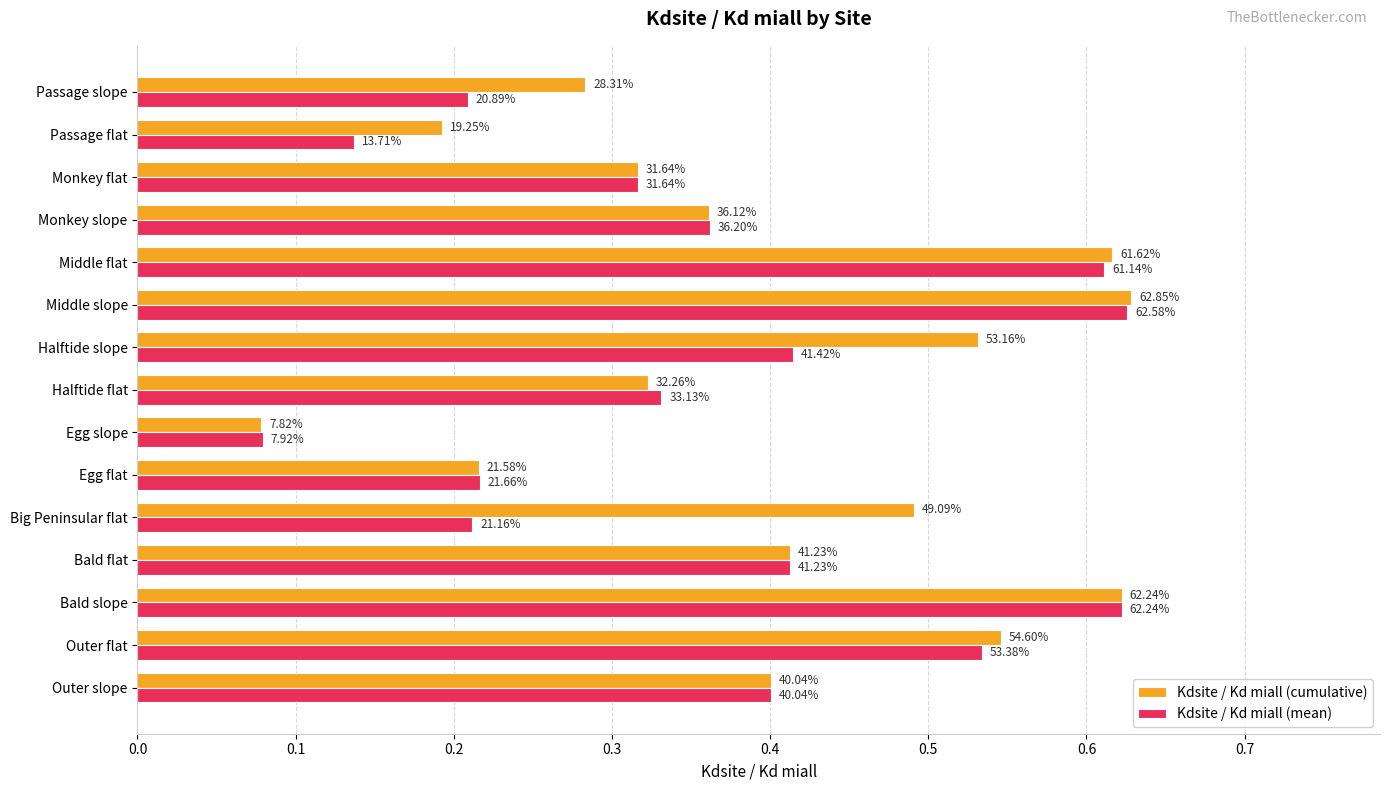

What are all the series names shown in the legend?

Kdsite / Kd miall (cumulative), Kdsite / Kd miall (mean)